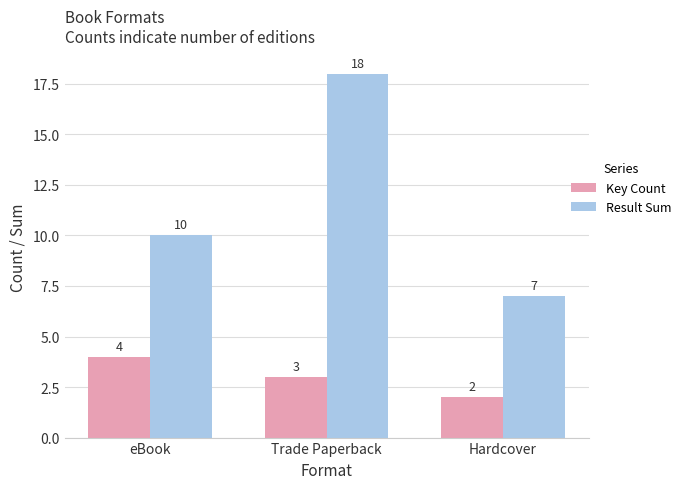

What is the difference between the Result Sum values at Trade Paperback and Hardcover?

11